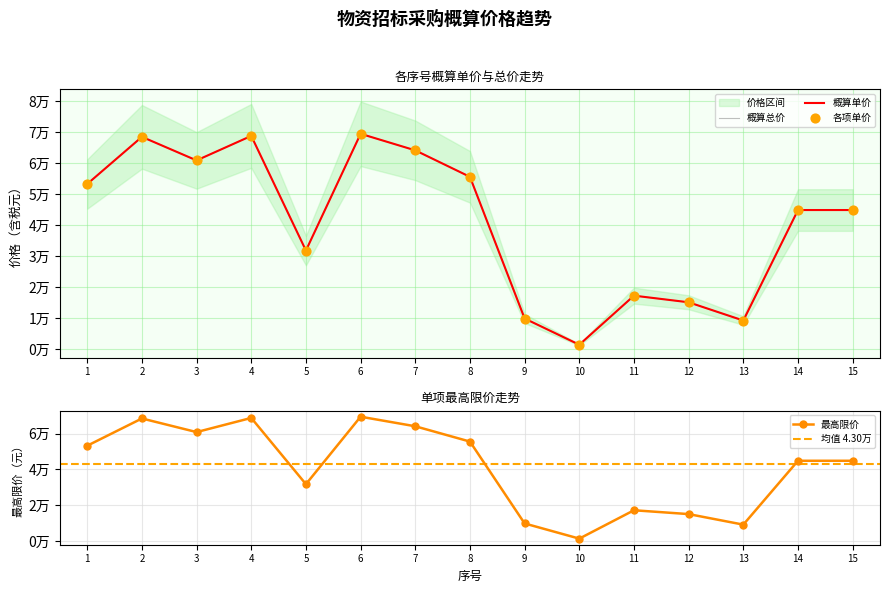

Which series contains the lowest Y value?

概算单价（含税元）